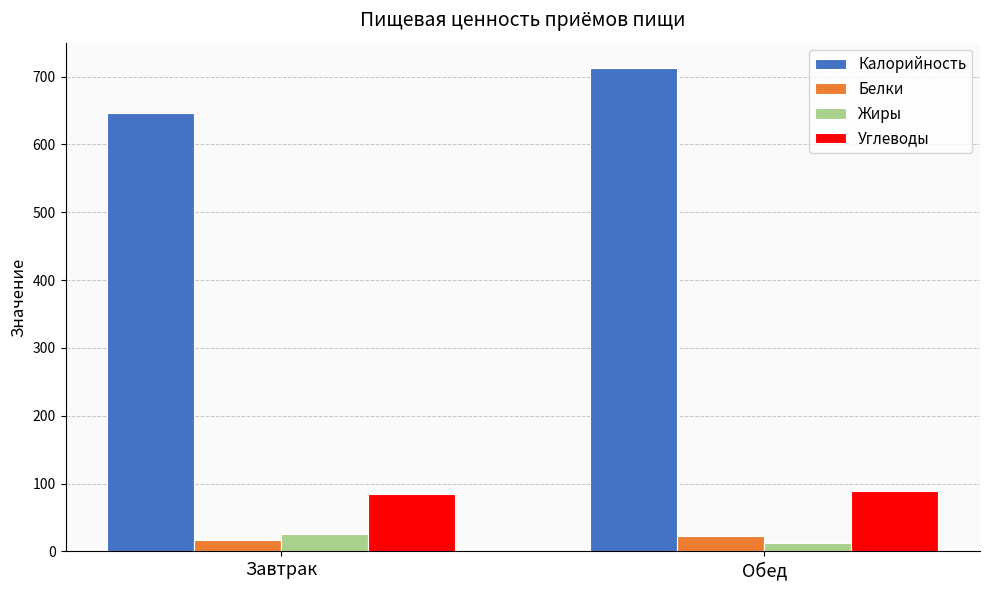

What is the spread (max minus min) of values at Завтрак?

629